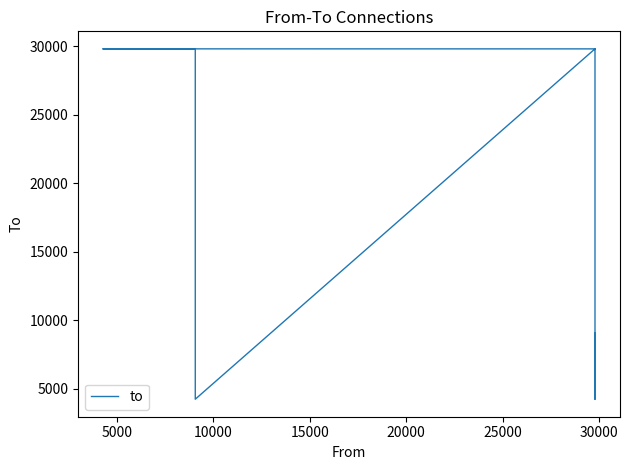

True or false: the data has more than 1 interior local peaks.

True